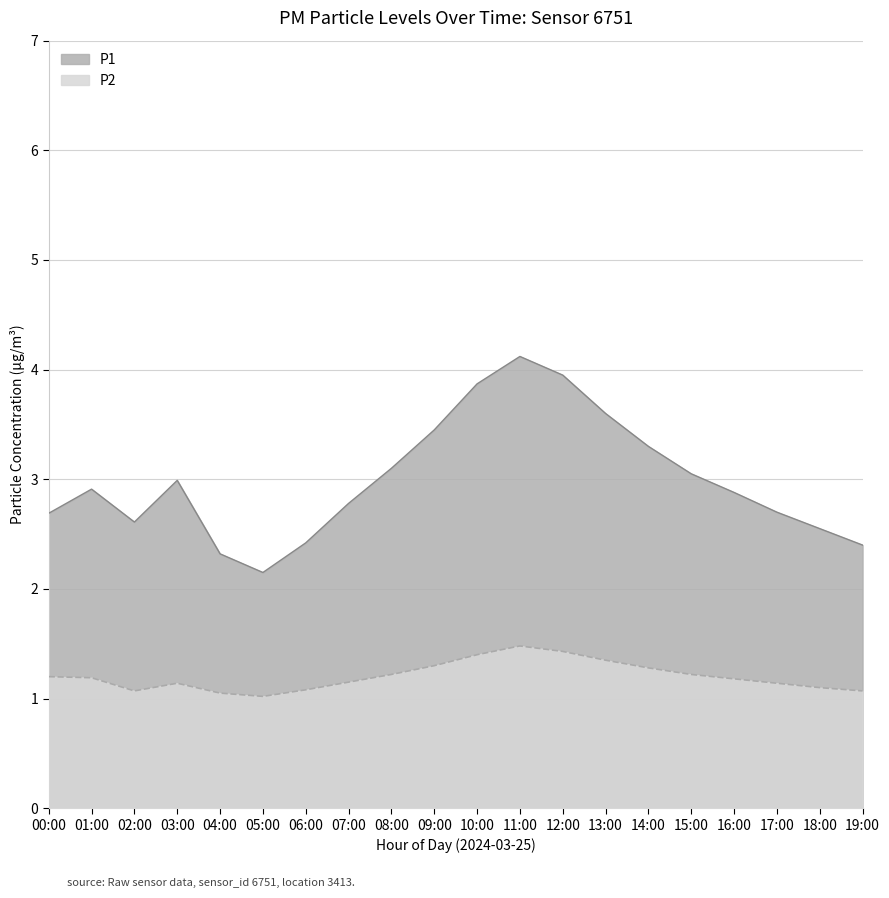

Between 09:00 and 17:00, which is larger?

09:00